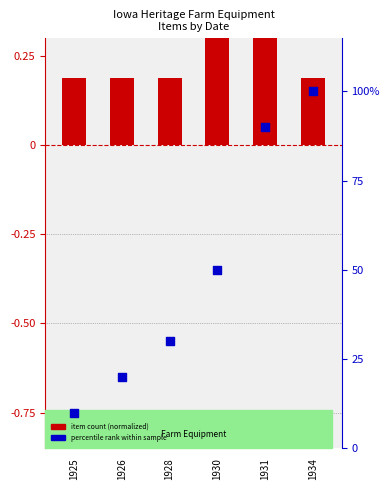

Which series contains the highest Y value?

percentile rank within sample